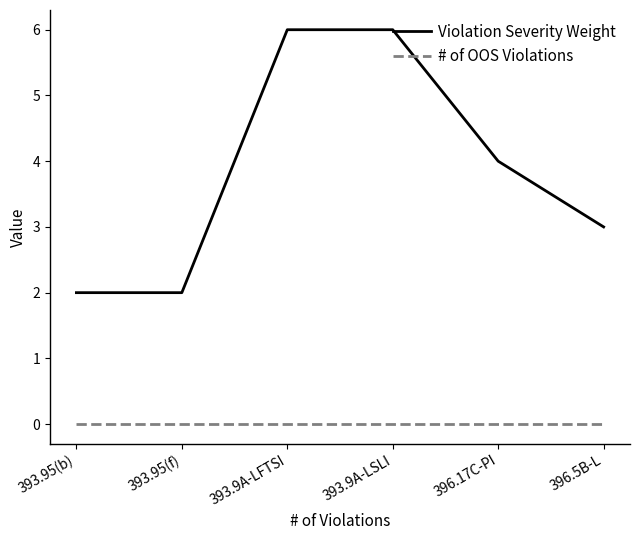

True or false: Violation Severity Weight and # of OOS Violations cross at least once.

False